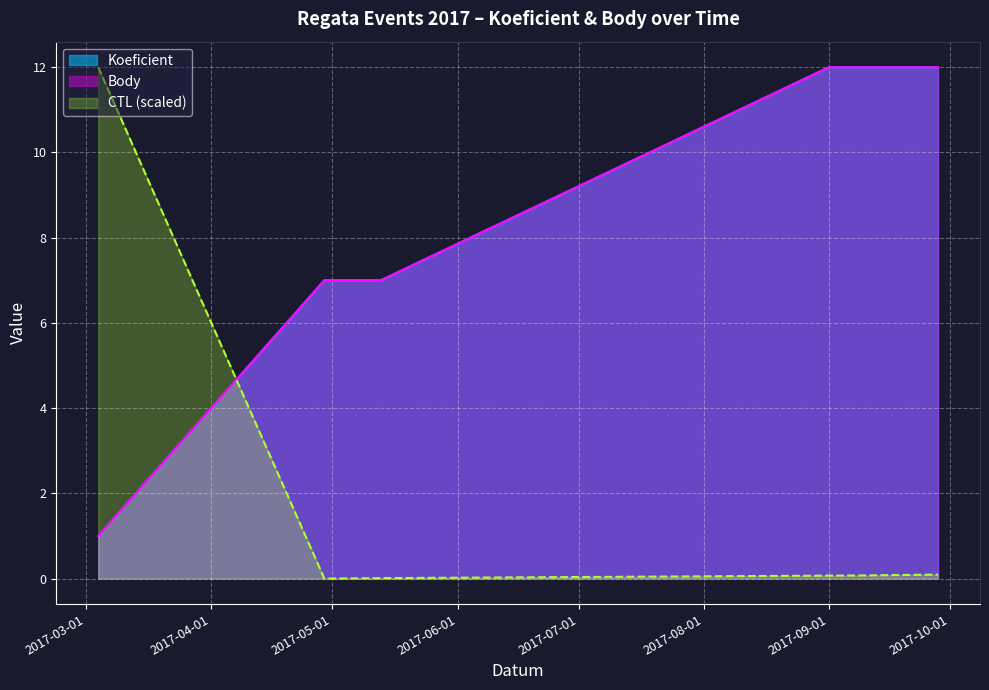

What is the average value of the CTL (scaled) series?

2.0